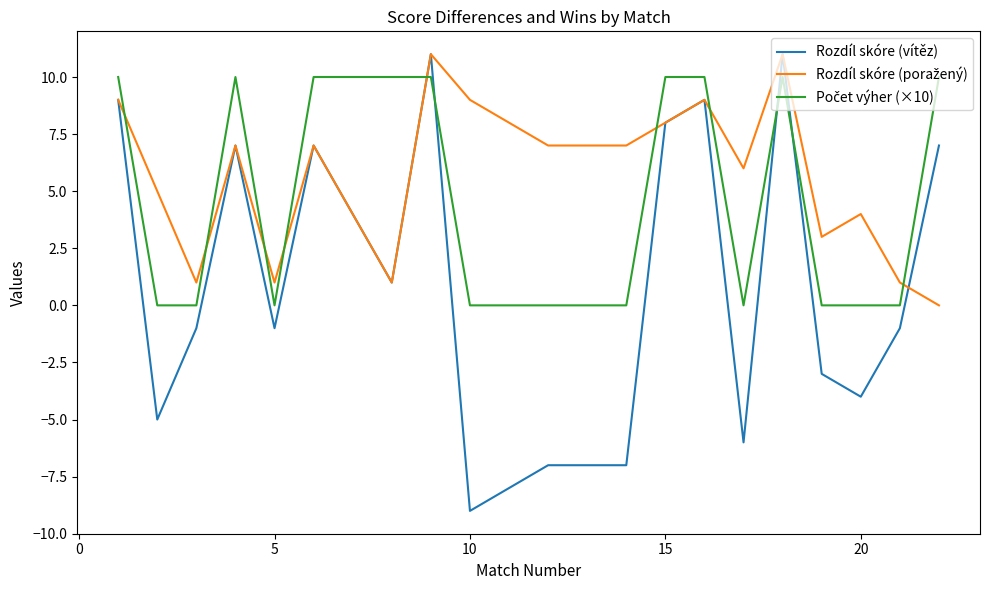

What is the minimum value shown in the chart?

-9